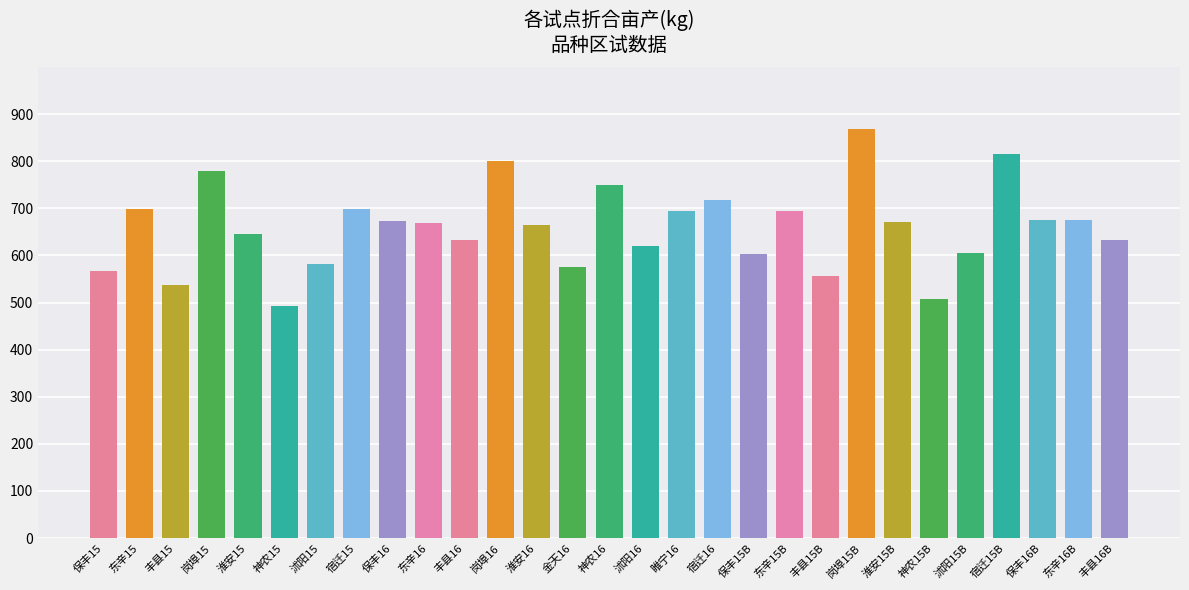

What is the change in value from 保丰15 to 宿迁15?

+130.5